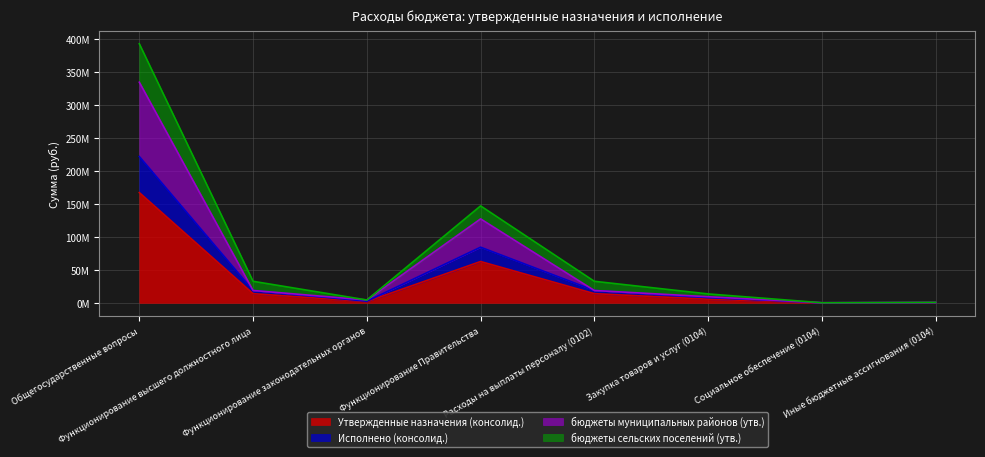

True or false: Исполнено (консолид.) has a value of 253810.4 at Иные бюджетные ассигнования (0104).

False